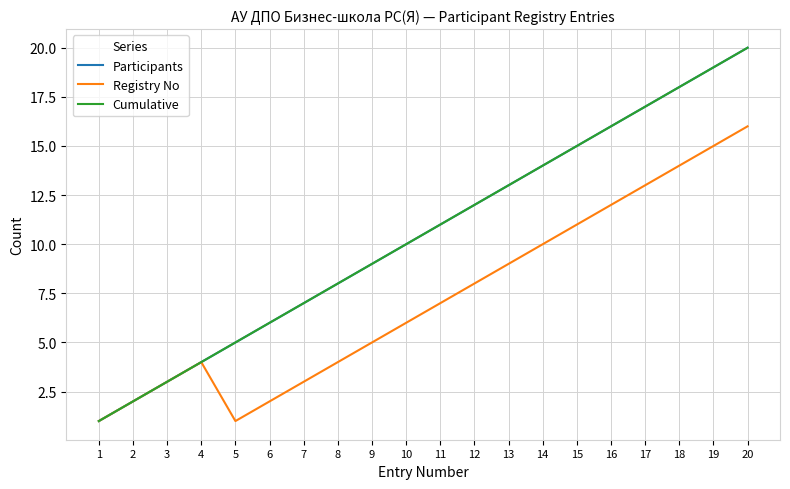

Is this an area chart (filled region under the line)?

No